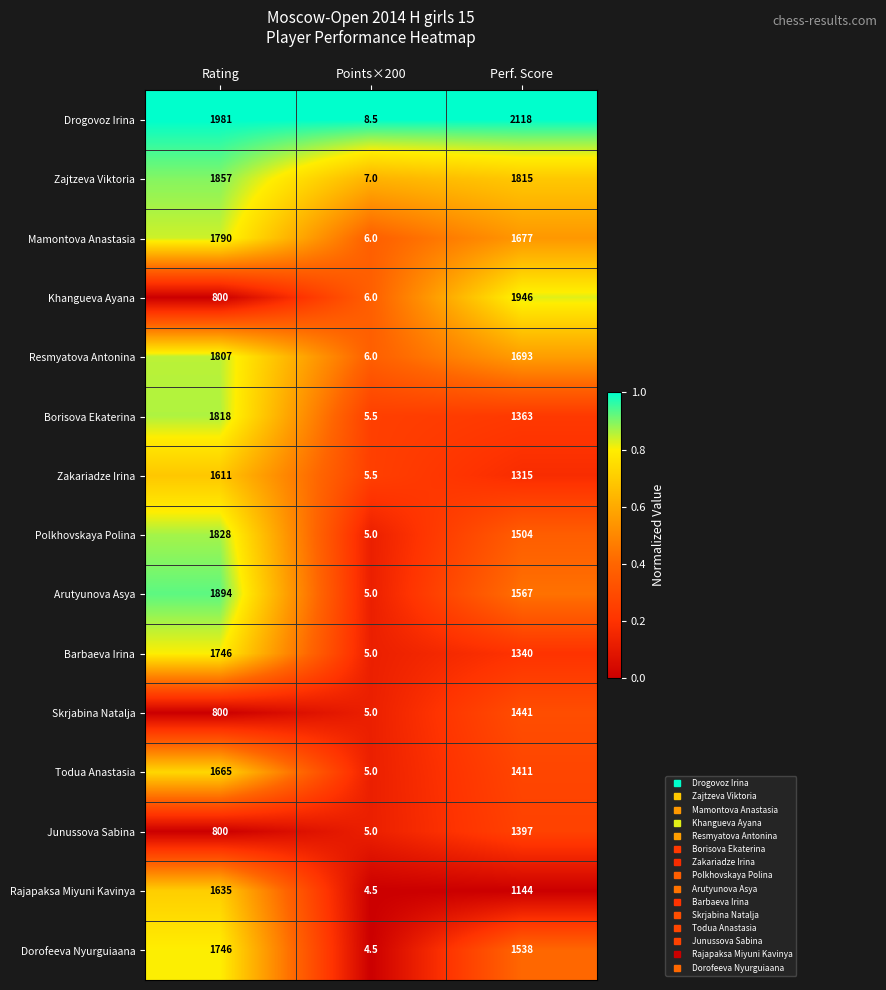

The value of Polkhovskaya Polina at Perf. Score is 1504.0. True or false?

True